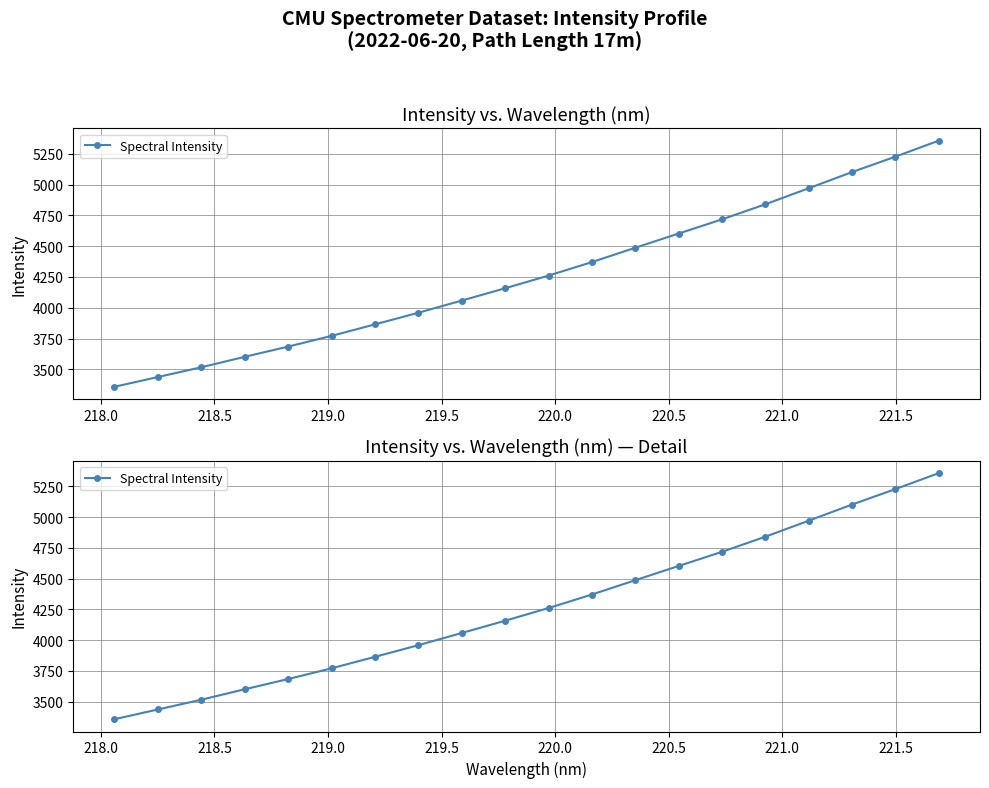

Is this an area chart (filled region under the line)?

No